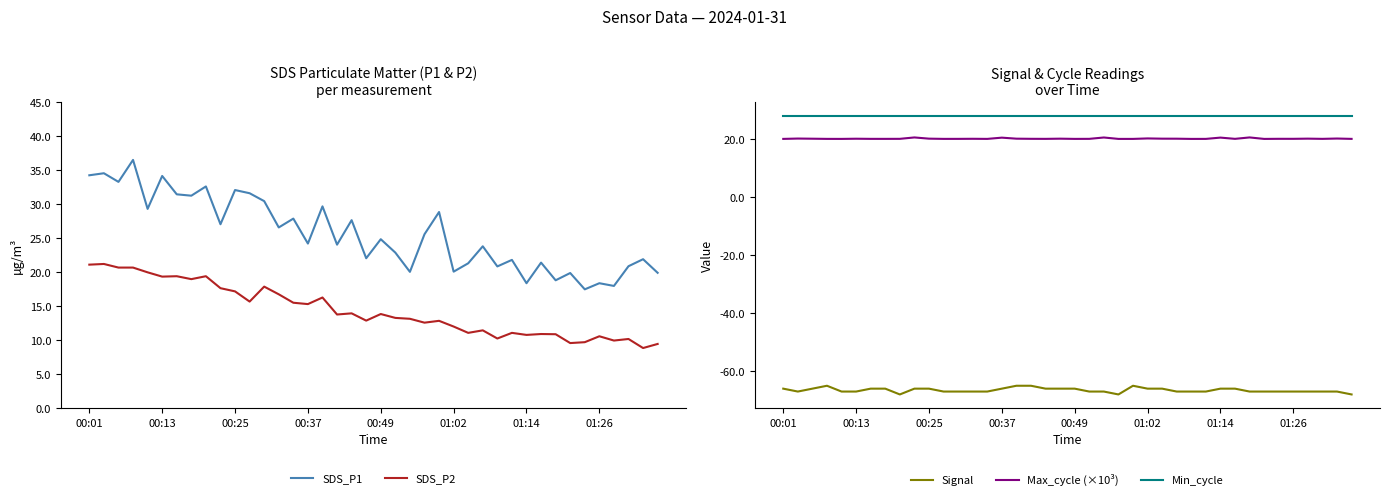

True or false: Min_cycle has a value of 49.6 at 00:37.

False